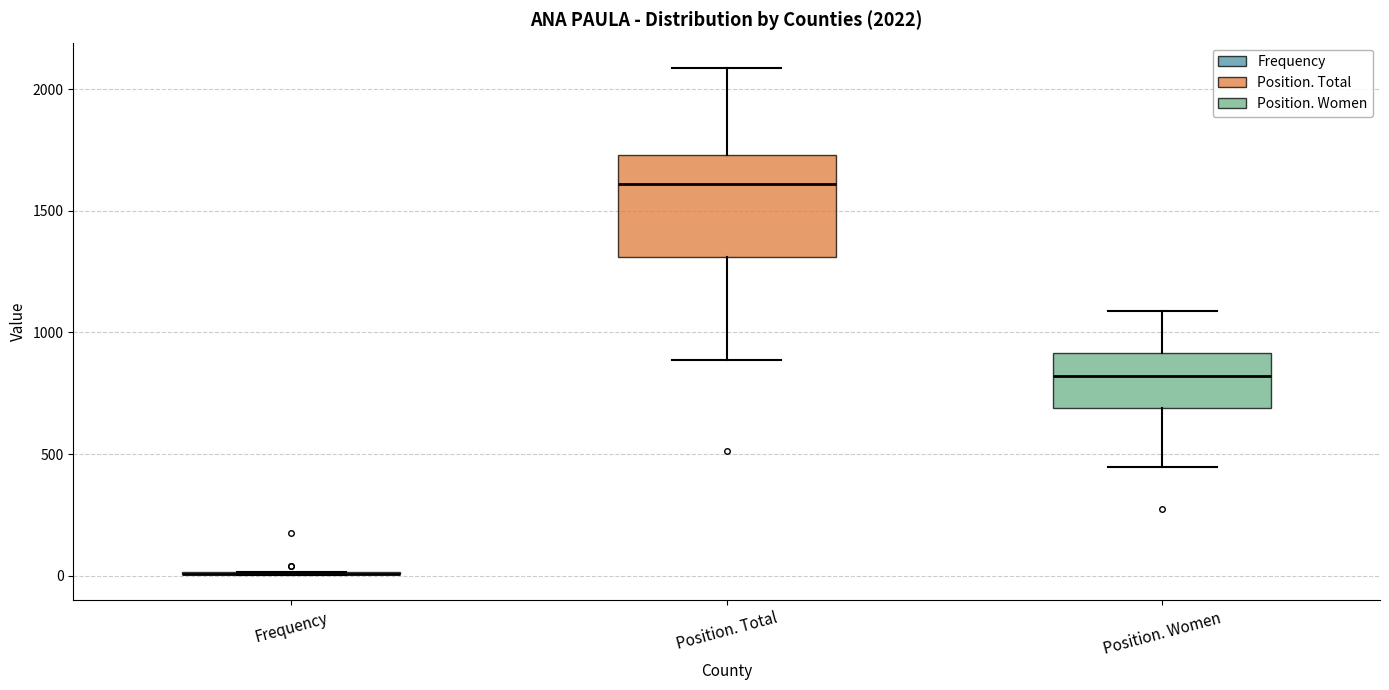

Which box is the tallest, from its lower edge to its upper edge?

Position. Total